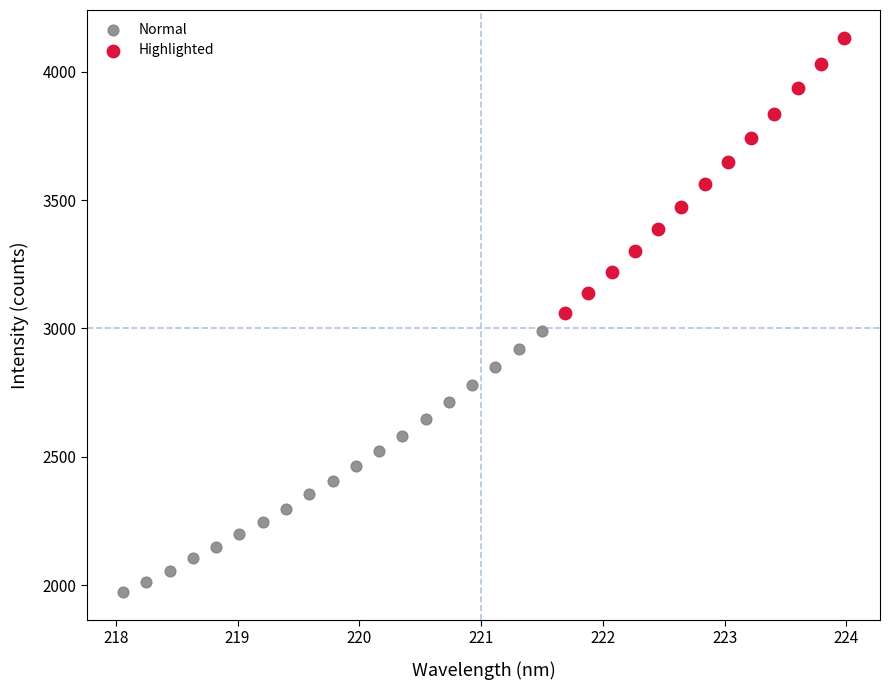

Which series reaches the minimum Y coordinate?

Normal